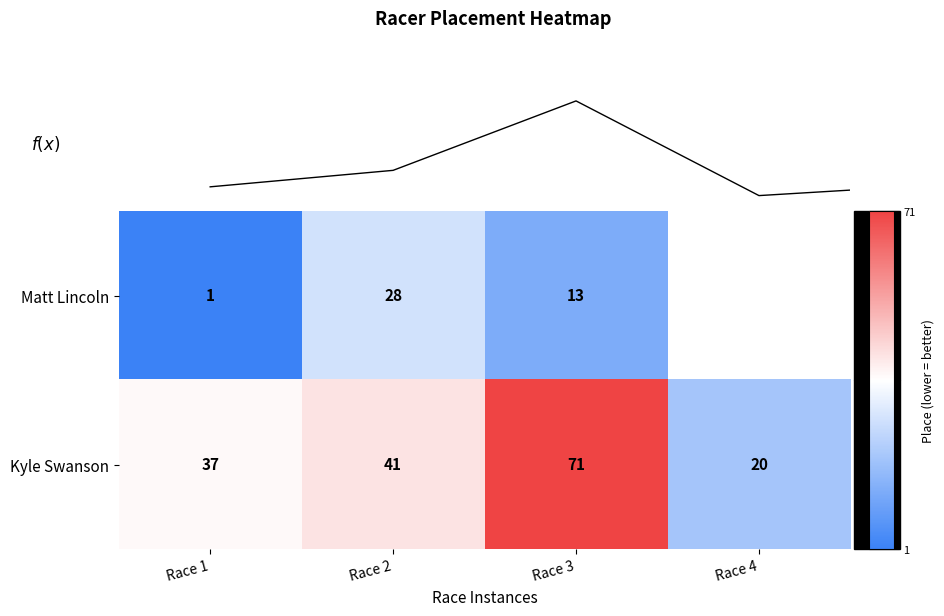

Which has a higher value, Race 1 or Race 3?

Race 3